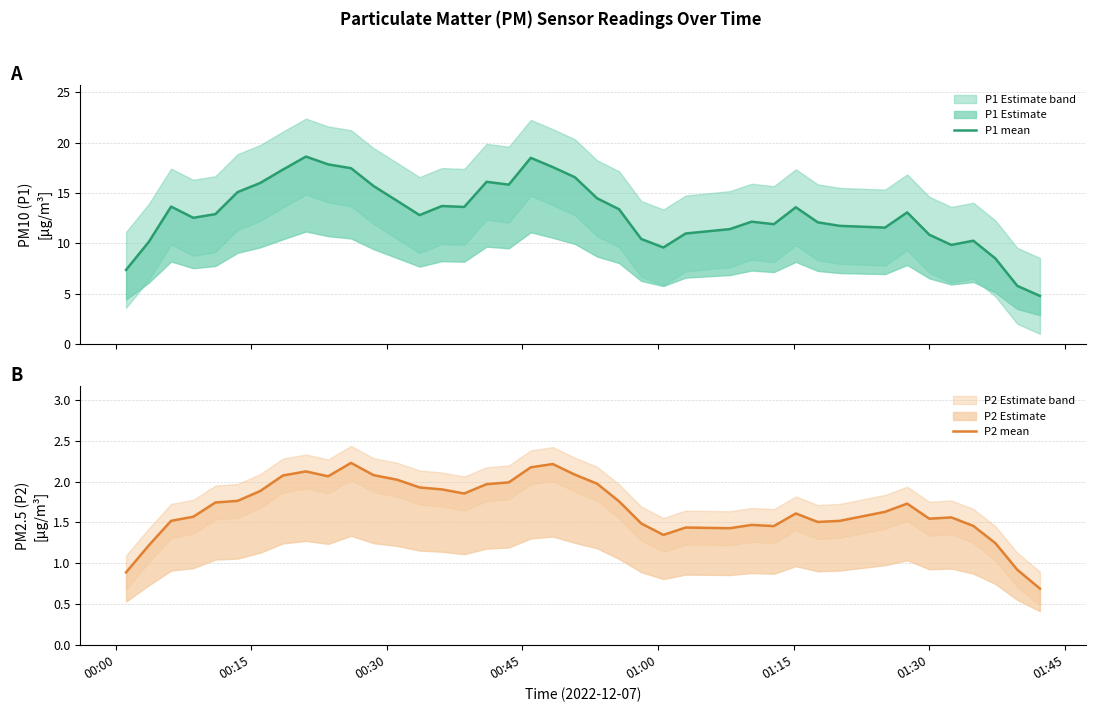

What is the minimum value shown in the chart?

0.7